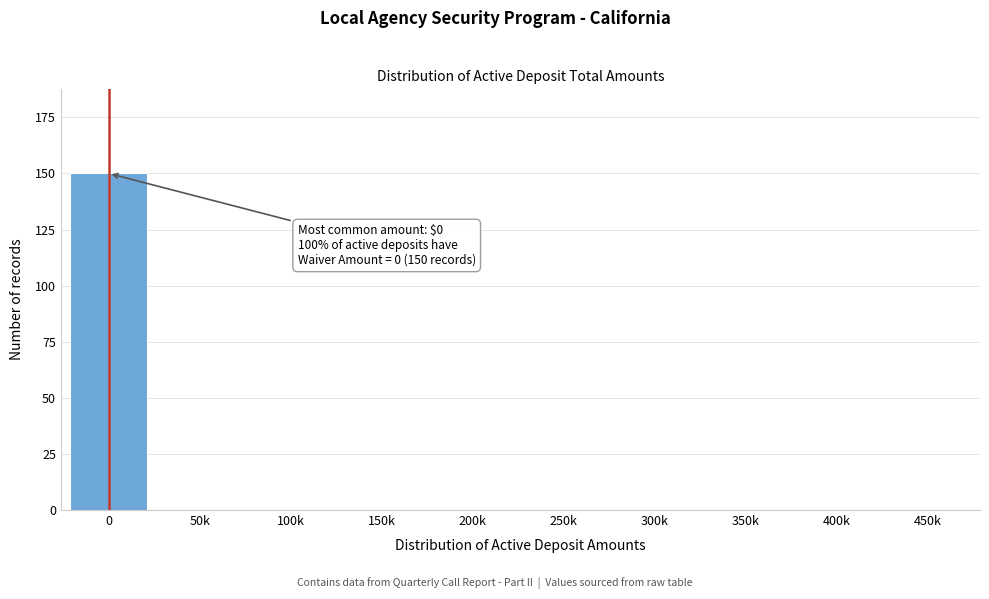

Reading left to right, what are all the values shown in this chart?

0=150	50k=0	100k=0	150k=0	200k=0	250k=0	300k=0	350k=0	400k=0	450k=0